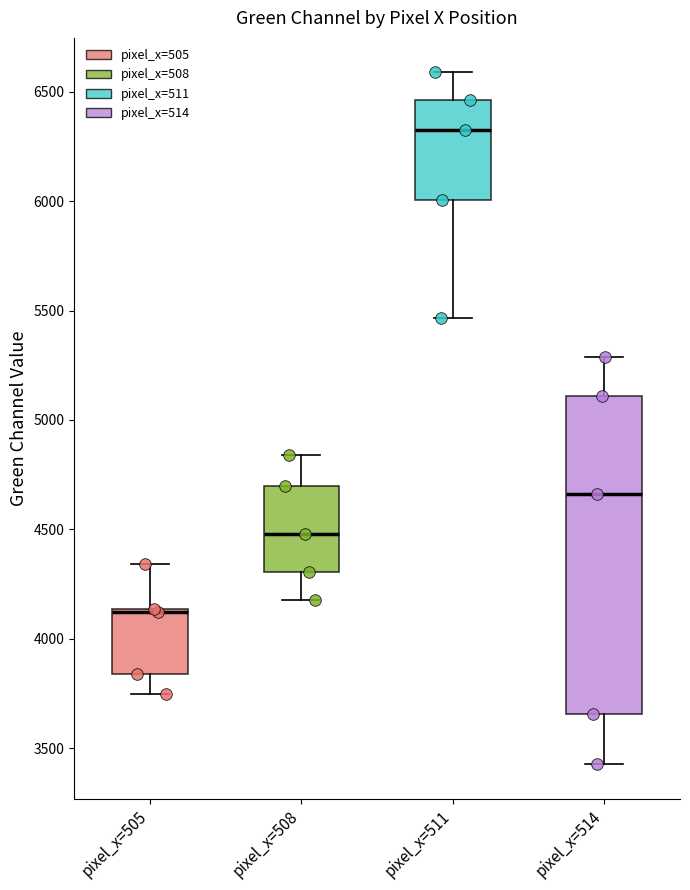

Which box's median line is the lowest?

pixel_x=505